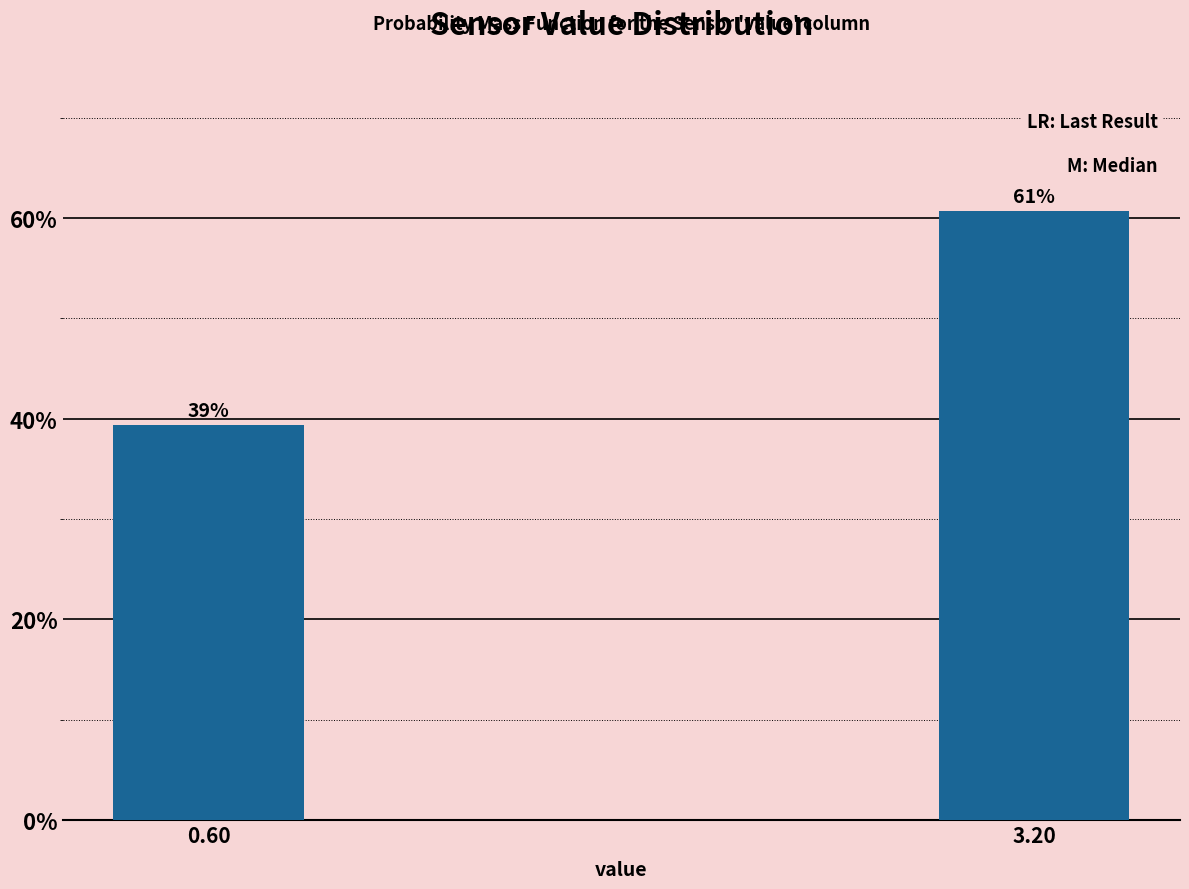

Does the chart contain any negative values?

No